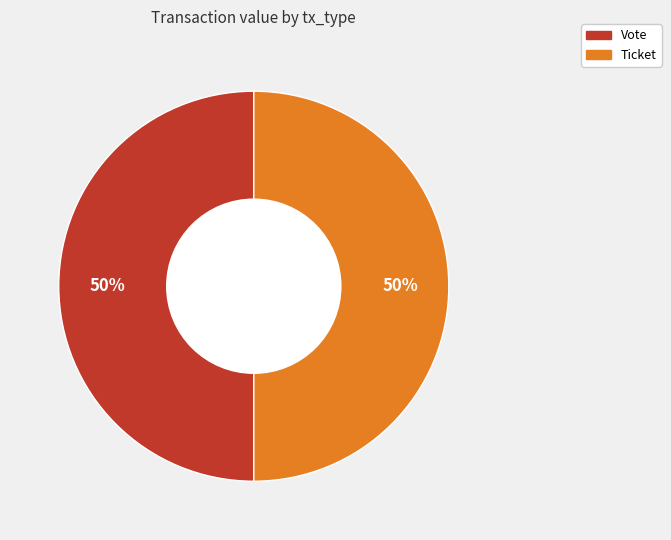

True or false: Ticket accounts for 50% of the total.

True